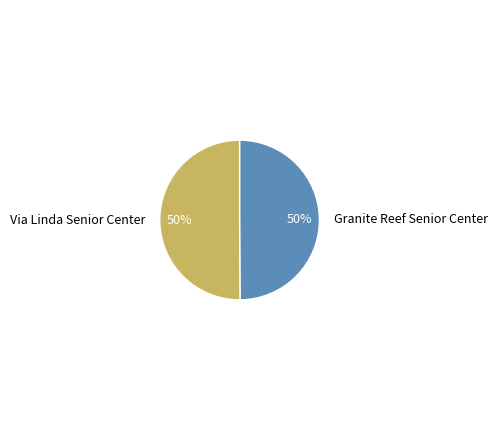

What is the ratio of the value at Granite Reef Senior Center to the value at Via Linda Senior Center?

1.0